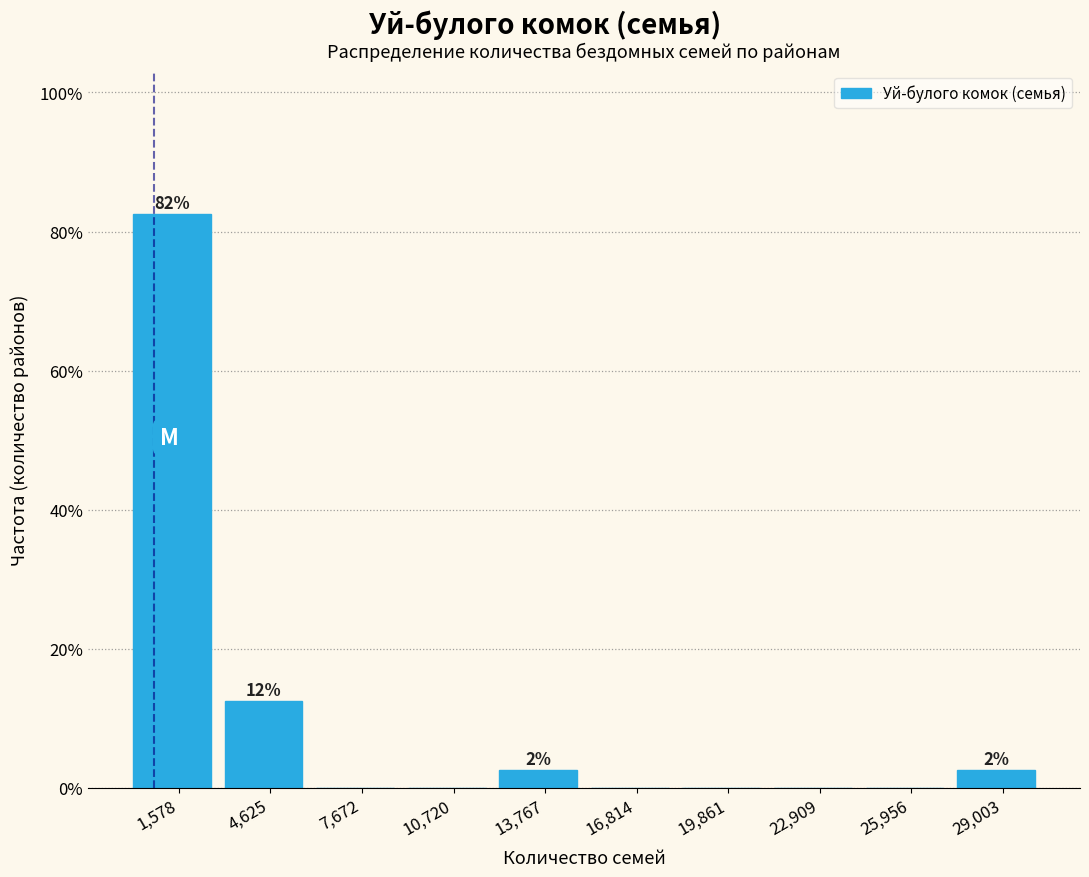

Over which range of the x-axis is the bar tallest?

0 to 3000